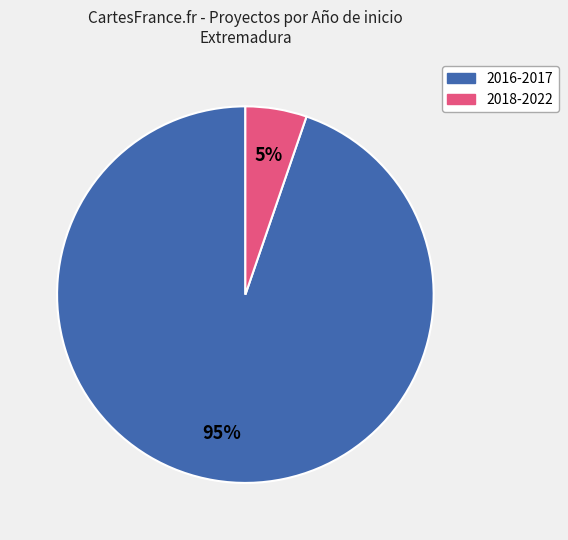

To the nearest percent, what is the average slice percentage?

33%